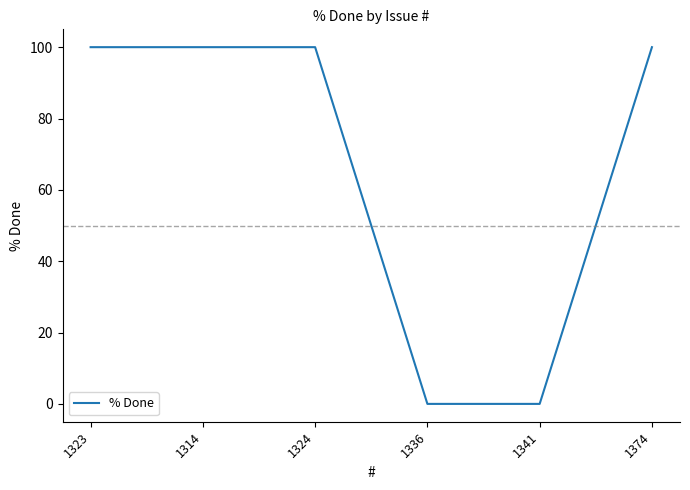

Does the chart display data point markers on the line(s)?

No